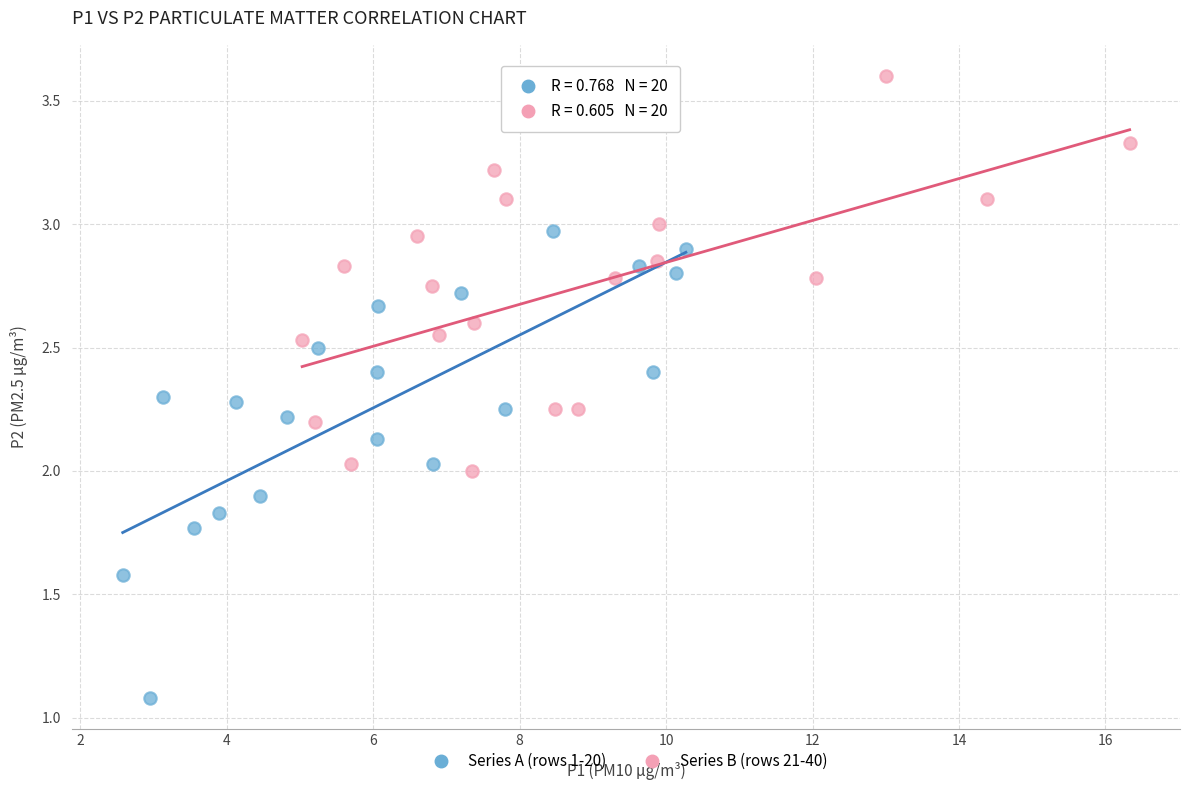

Which series contains the highest Y value?

Series B (rows 21-40)